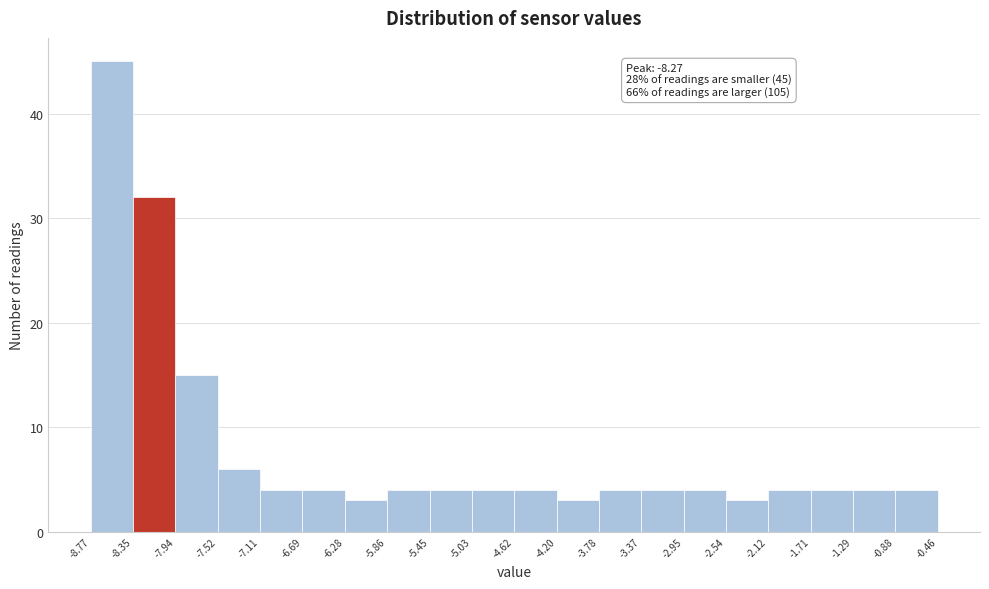

Which range on the x-axis has the tallest bar?

-8.77 to -8.35